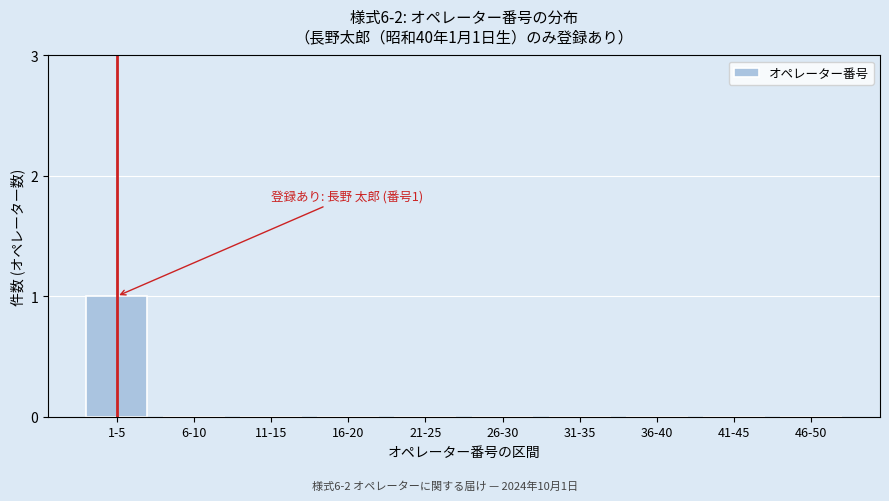

Reading left to right, extract all data points from this chart.

1-5=1	6-10=0	11-15=0	16-20=0	21-25=0	26-30=0	31-35=0	36-40=0	41-45=0	46-50=0